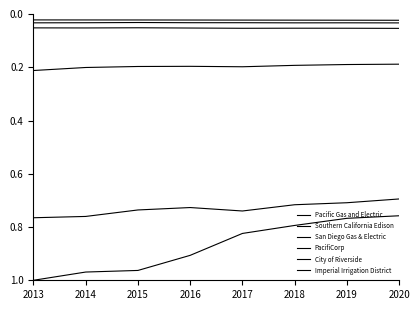

Read the San Diego Gas & Electric value at 2020.

0.2